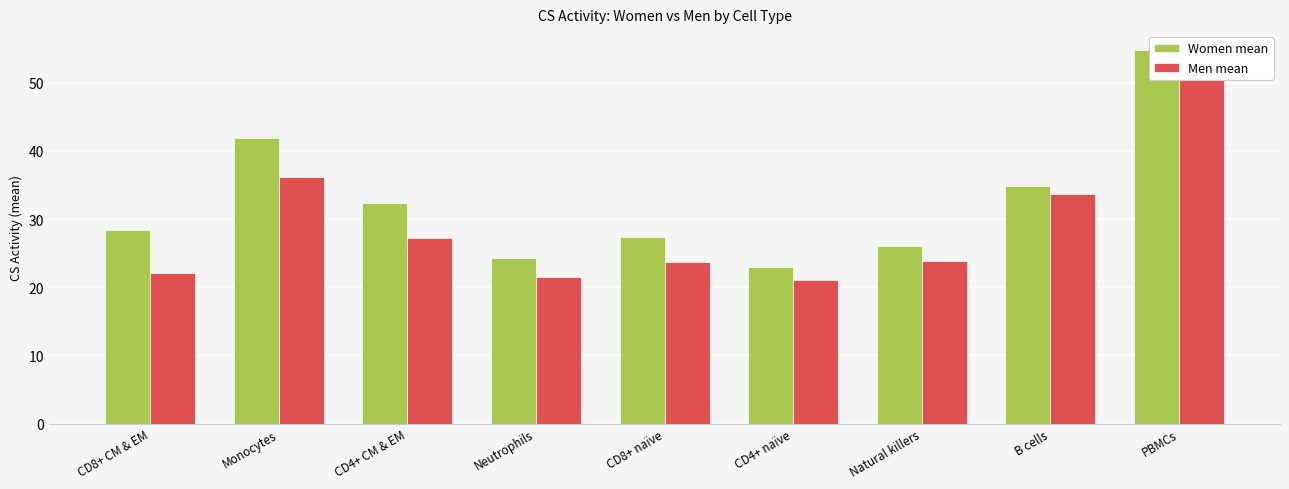

Which series changed the most between CD8+ CM & EM and CD8+ naïve?

Men mean